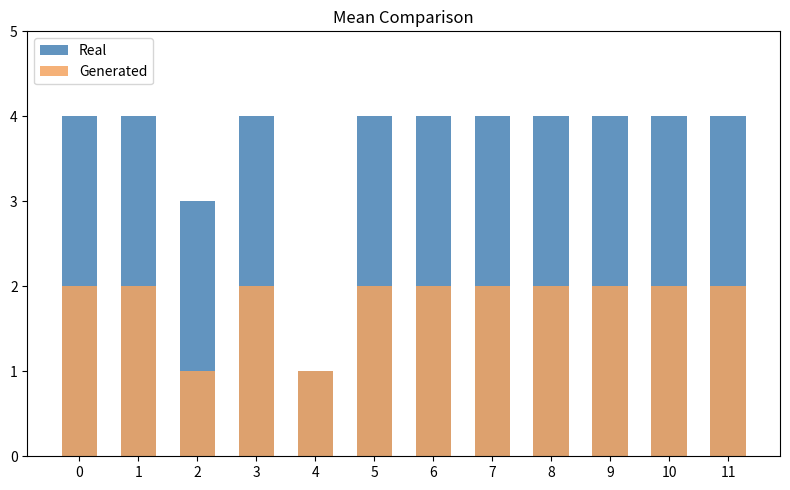

What is the difference between the maximum and minimum values in the Real series?

3